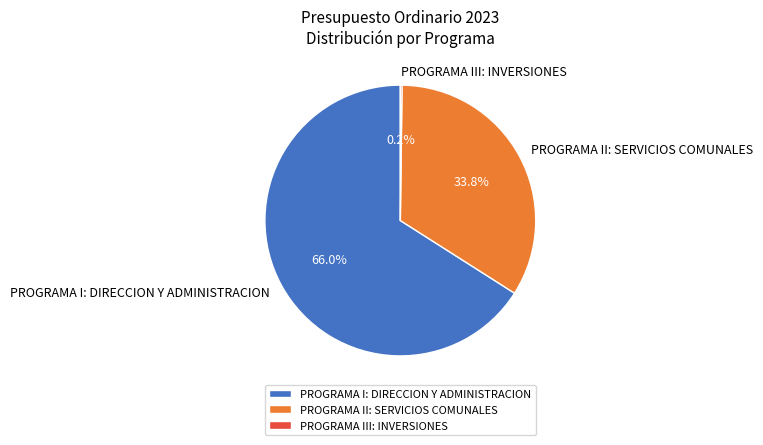

Is there any slice that represents more than half of the pie?

Yes